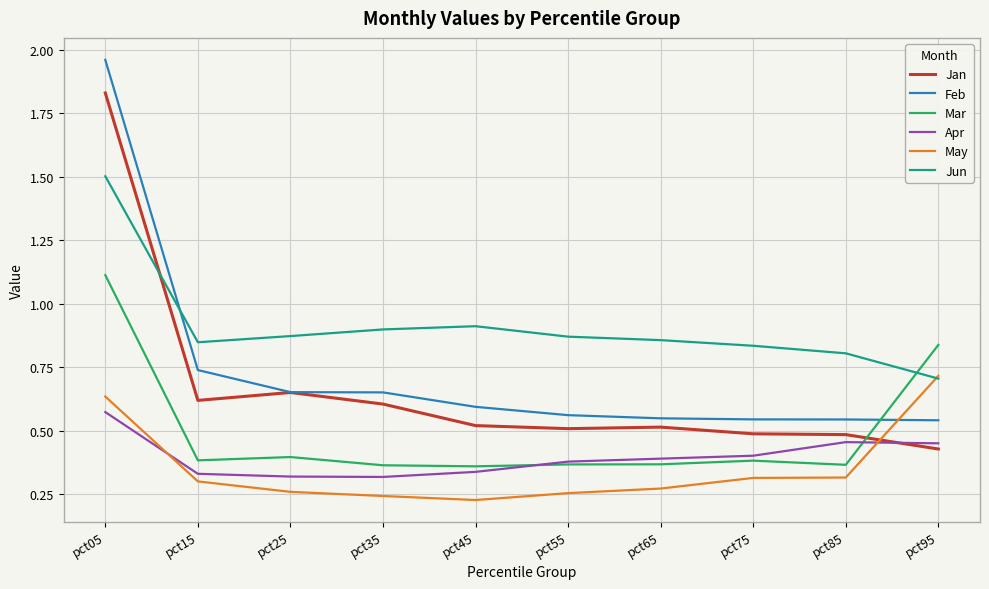

True or false: Jan and Jun intersect in this chart.

True